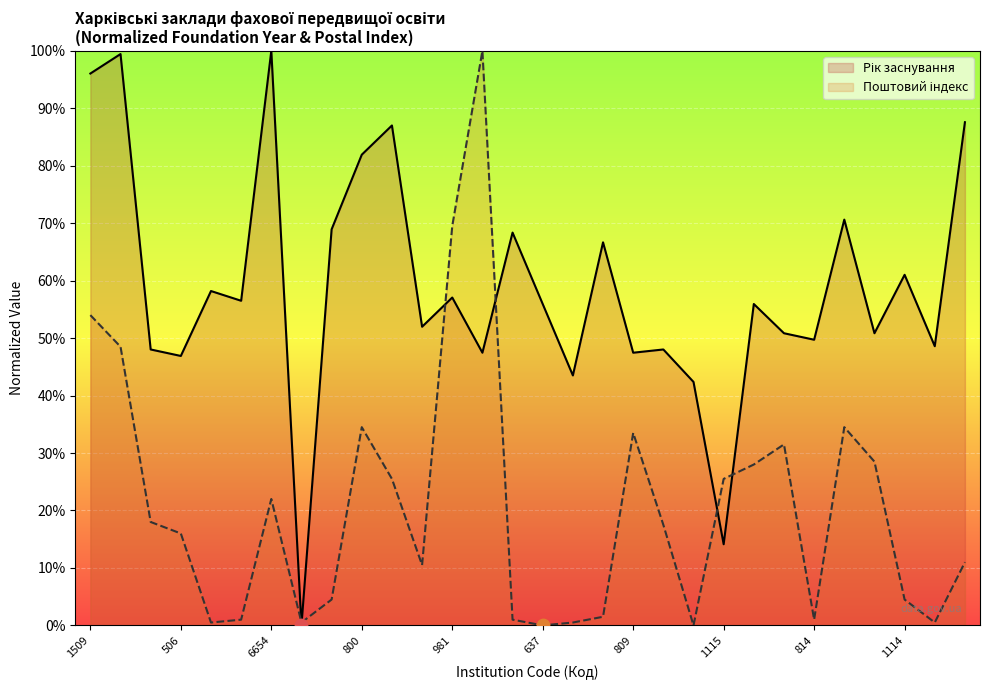

What are all the series names shown in the legend?

Рік заснування, Поштовий індекс